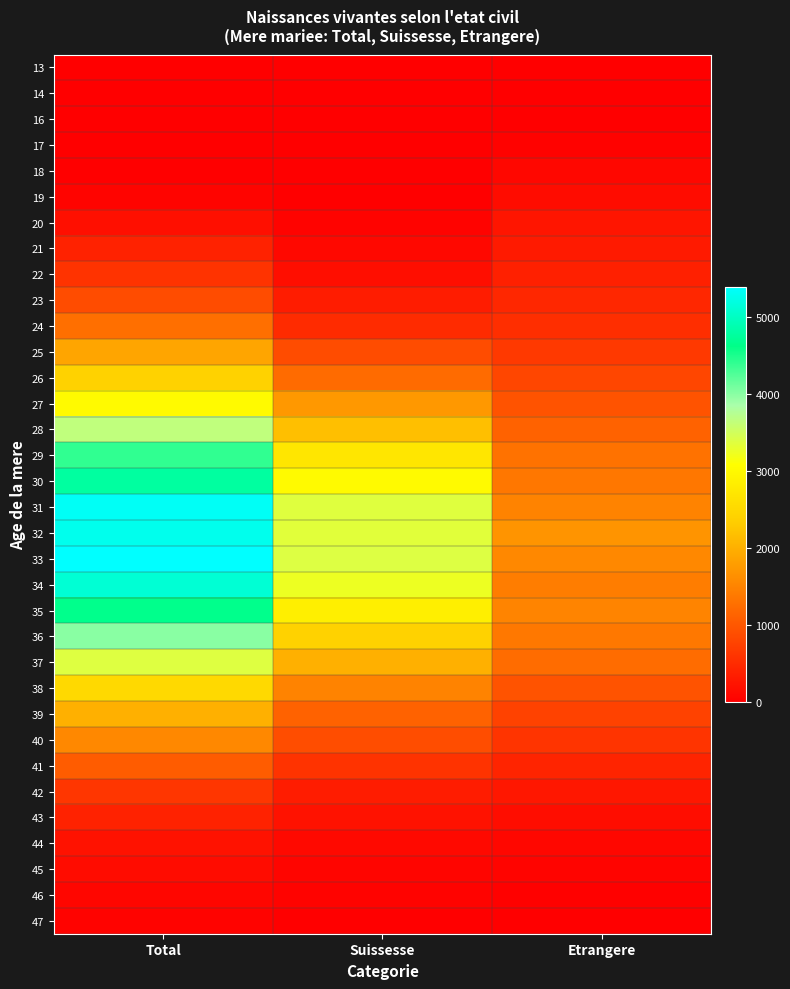

At which category does the chart reach its peak across all series?

Total